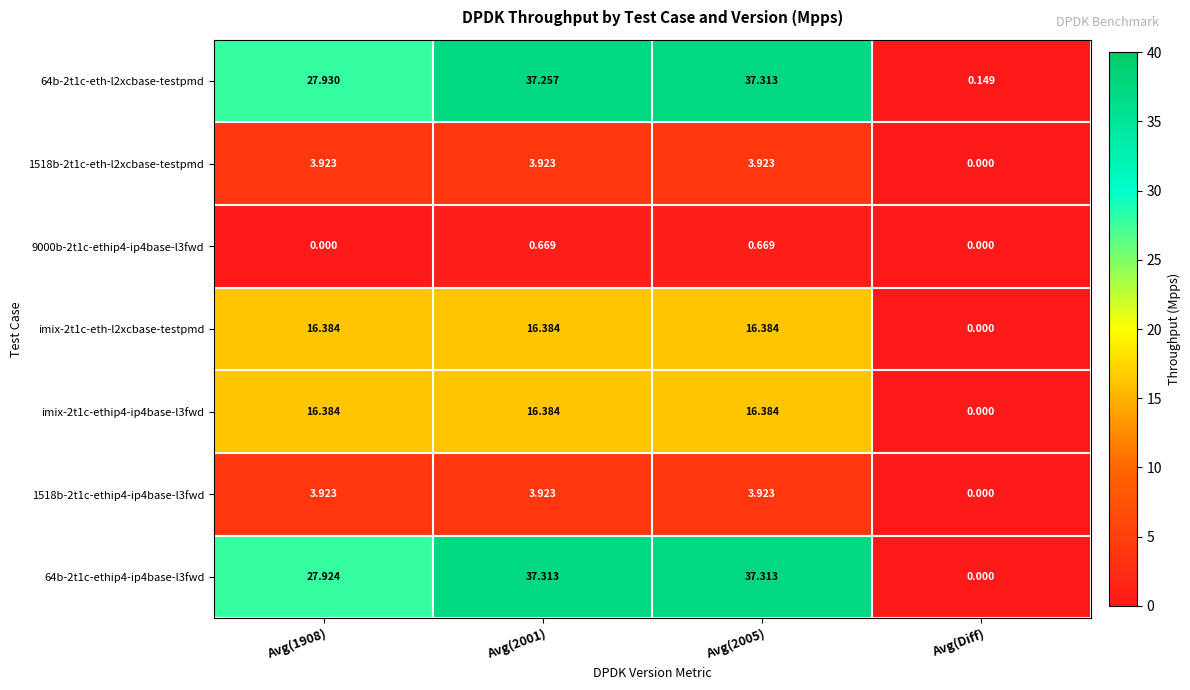

Where is imix-2t1c-ethip4-ip4base-l3fwd nearest to the value 8?

Avg(Diff)